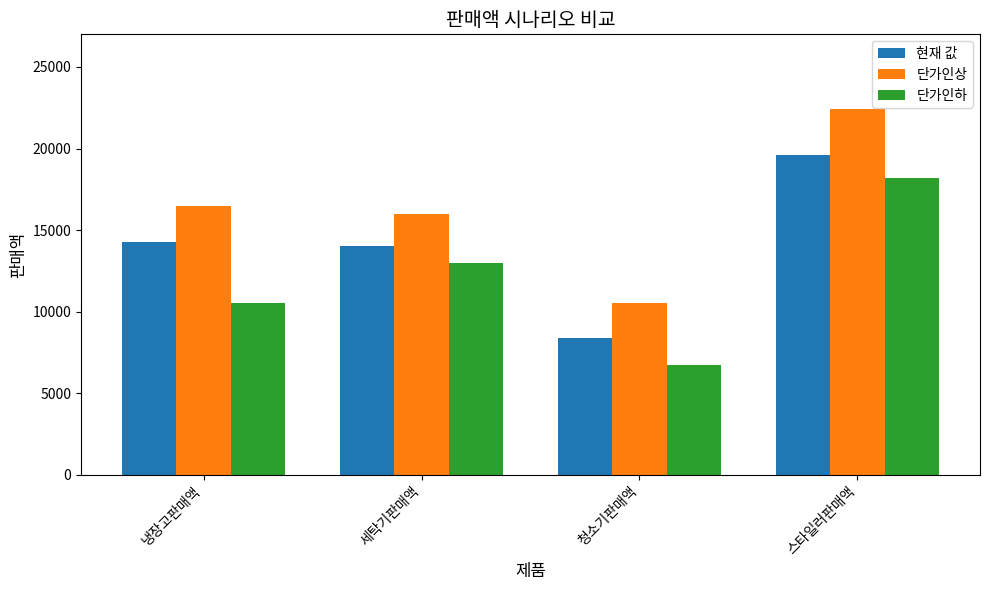

Which series changed the most between 냉장고판매액 and 청소기판매액?

단가인상